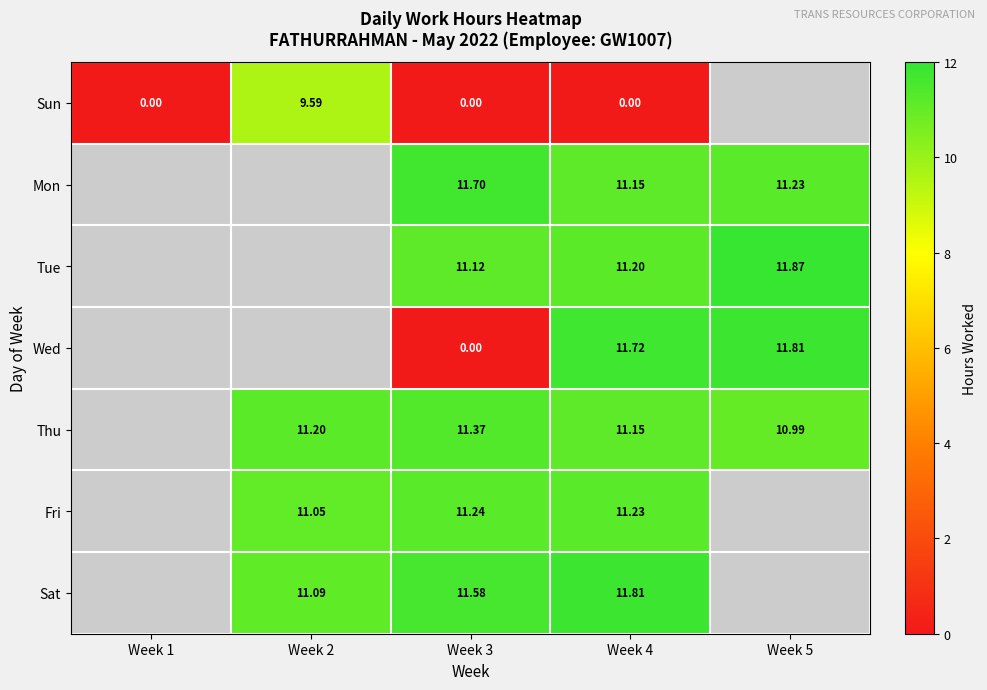

Which label corresponds to the largest value in the chart?

Week 5